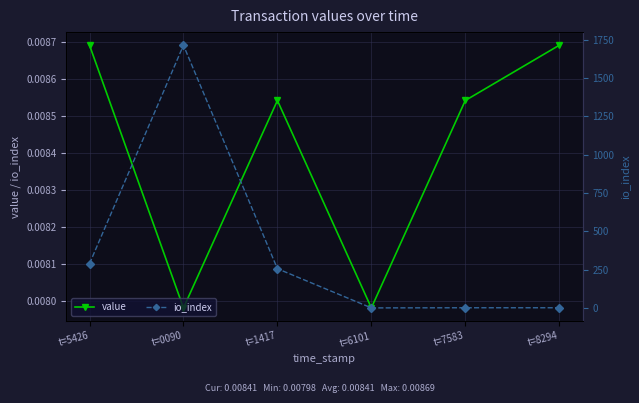

At which category is the sum across all series the highest?

t=0090